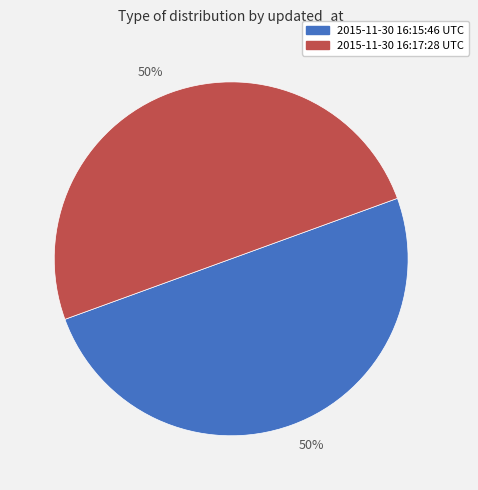

The 2015-11-30 16:17:28 UTC slice represents 59% of the pie. True or false?

False